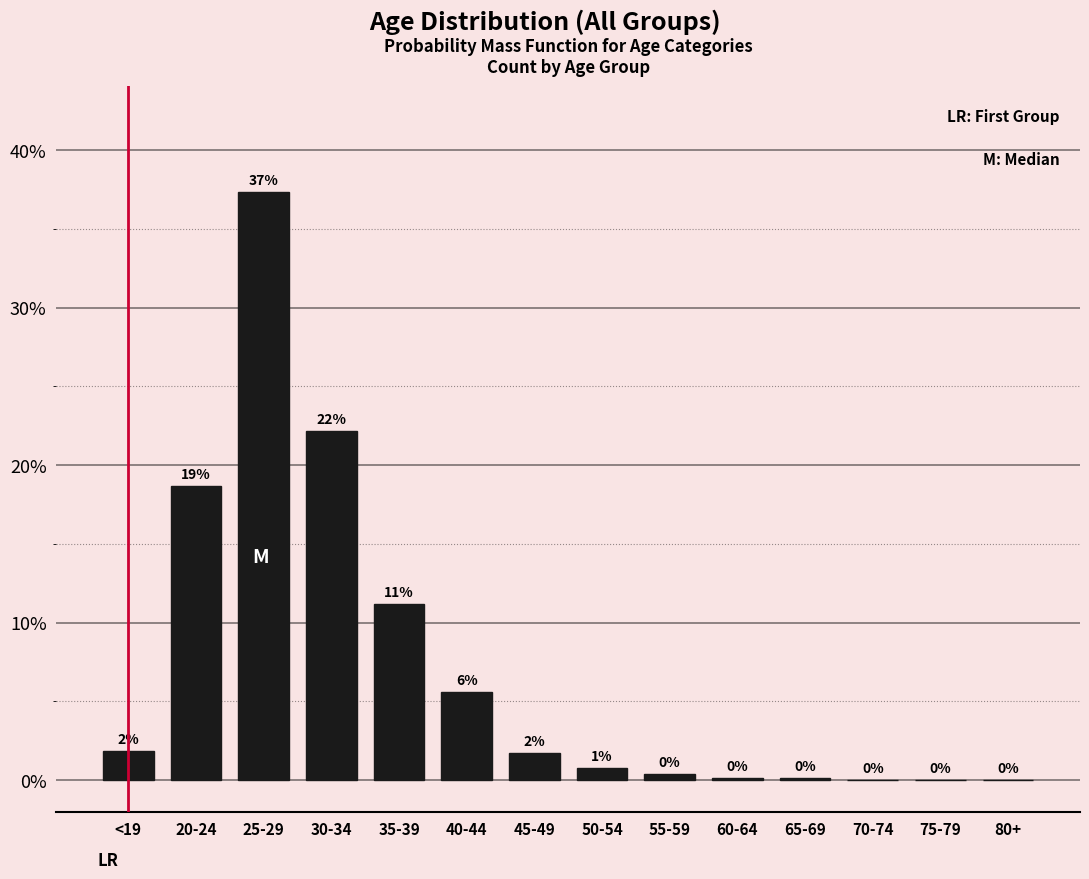

Are the bars horizontal?

No